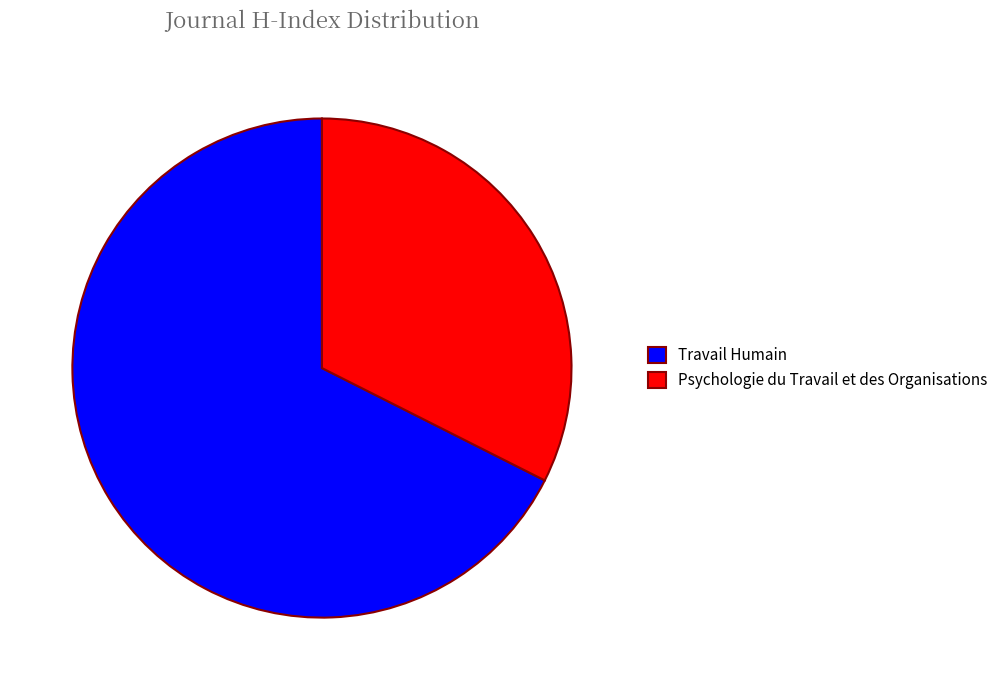

Combined, do Psychologie du Travail et des Organisations and Travail Humain account for over 50%?

Yes